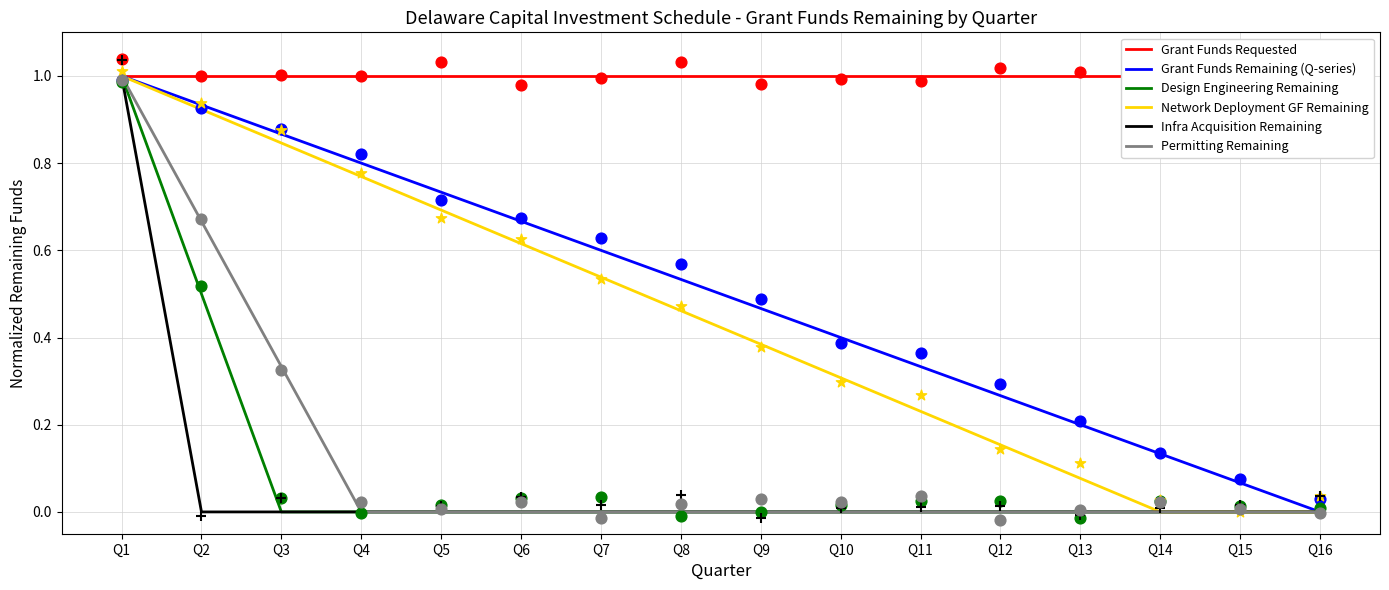

At how many categories does at least one series exceed 0?

16